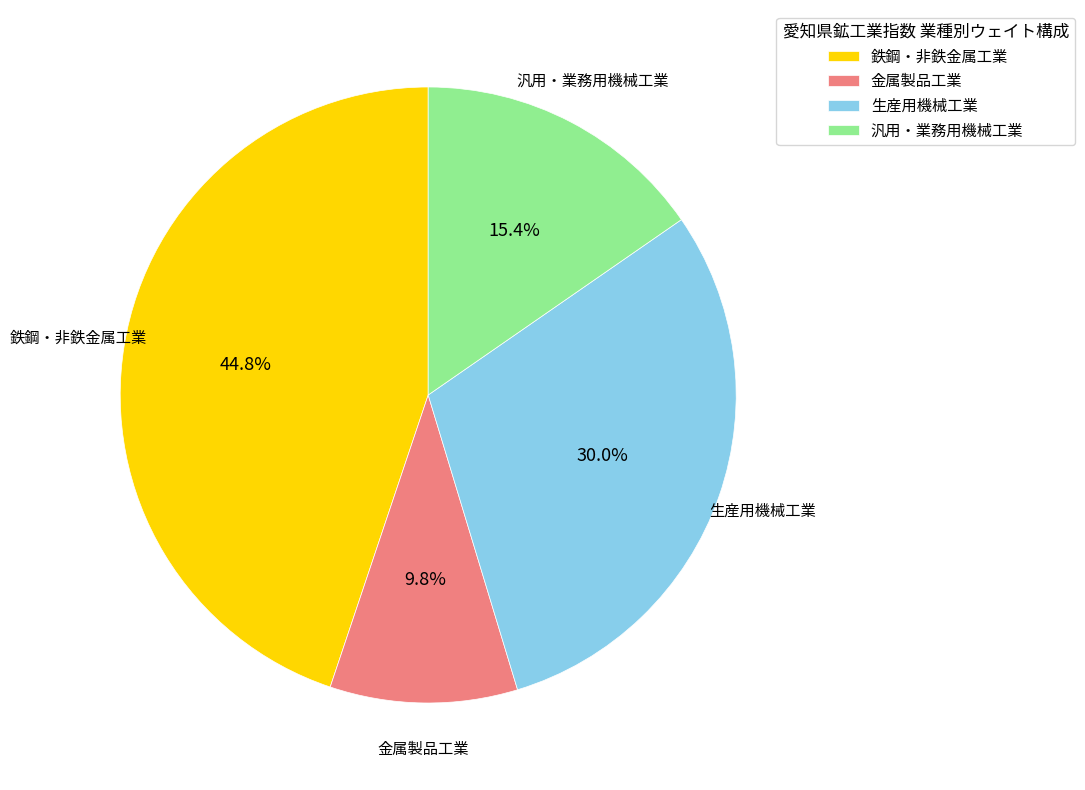

What is the smallest slice in the pie chart?

金属製品工業